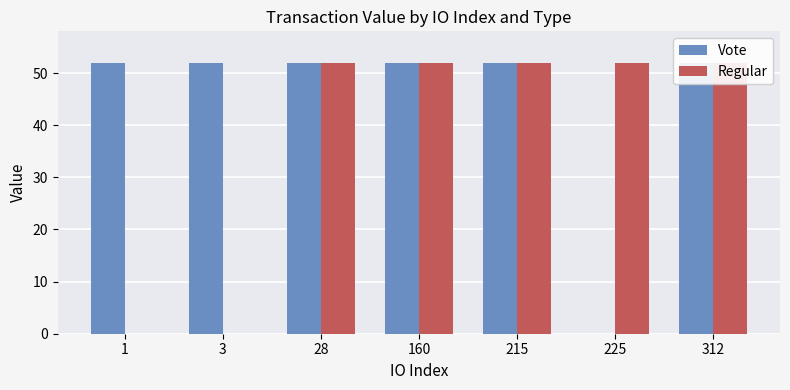

Which label corresponds to the smallest value in the chart?

225